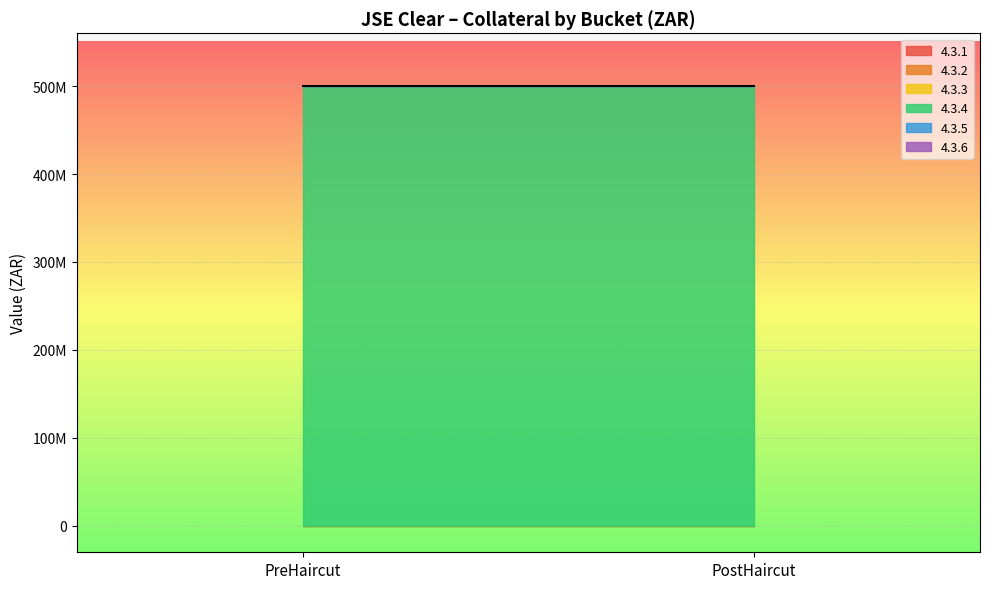

Reading left to right, list all the values displayed in this chart.

4.3.1: 0	0
4.3.2: 0	0
4.3.3: 0	0
4.3.4: 500000000	500000000
4.3.5: 0	0
4.3.6: 0	0